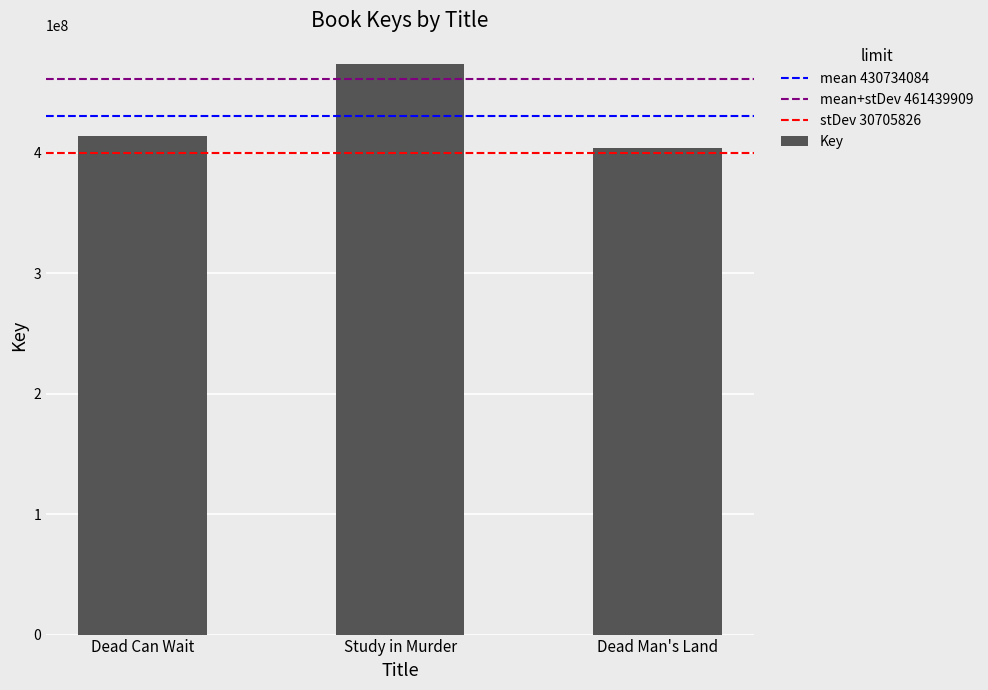

At which label is the value closest to 439000457?

Dead Can Wait